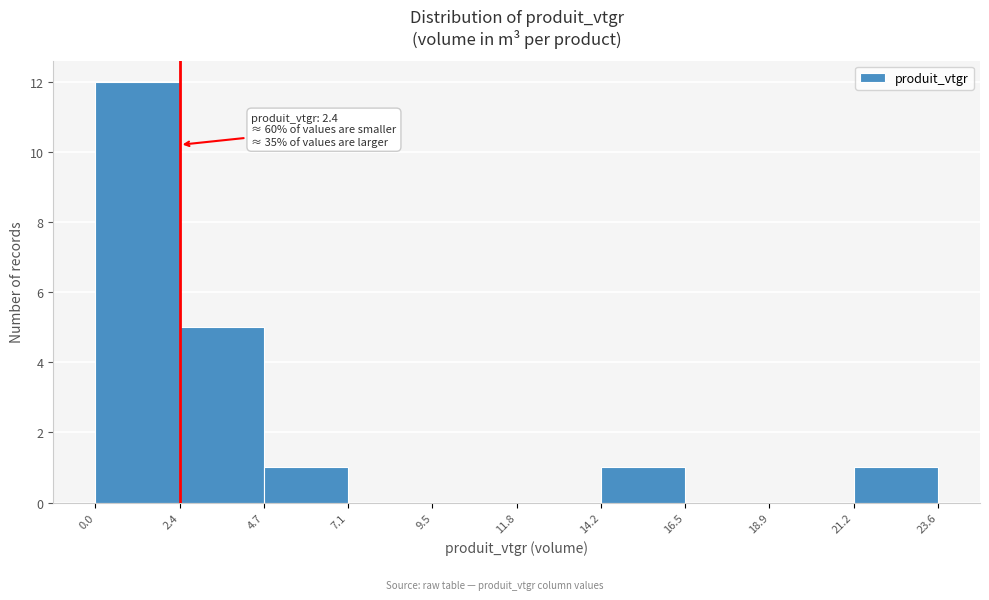

Over which range of the x-axis is the bar tallest?

0.0 to 2.4